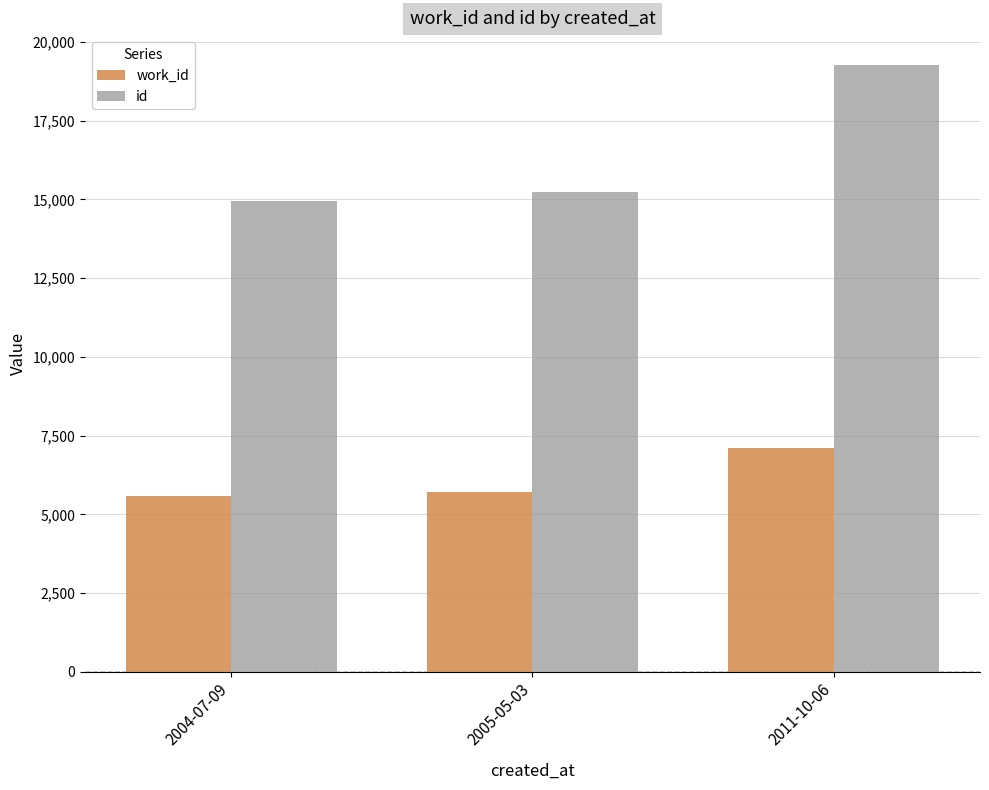

Which series has the widest spread of values?

id